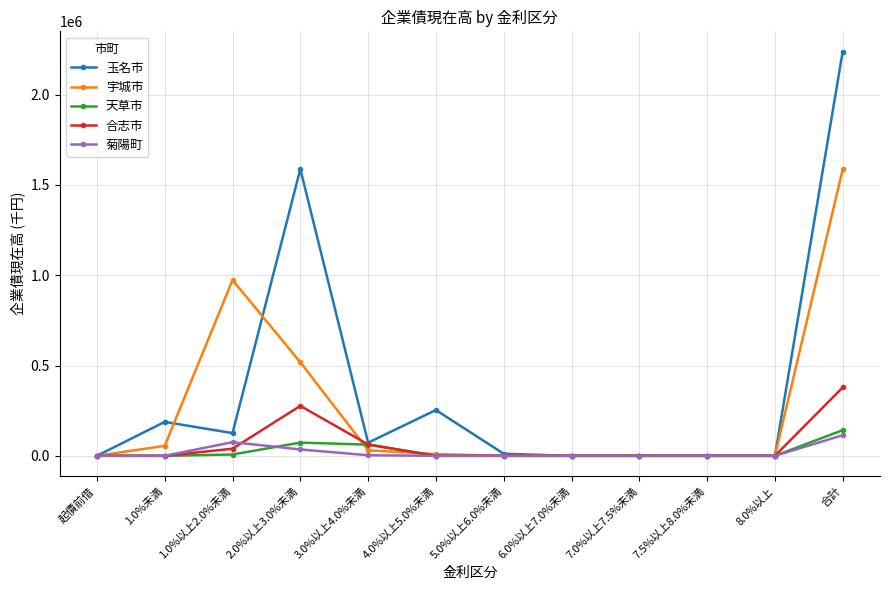

What is the value of the 合志市 point at the 4th from the left?

276705